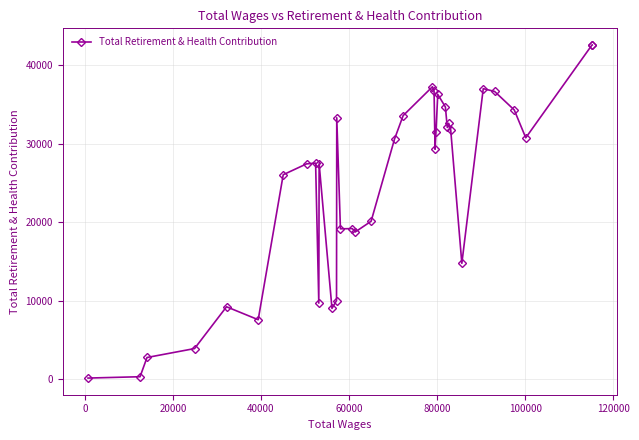

What is the difference between the maximum and minimum values?

42503